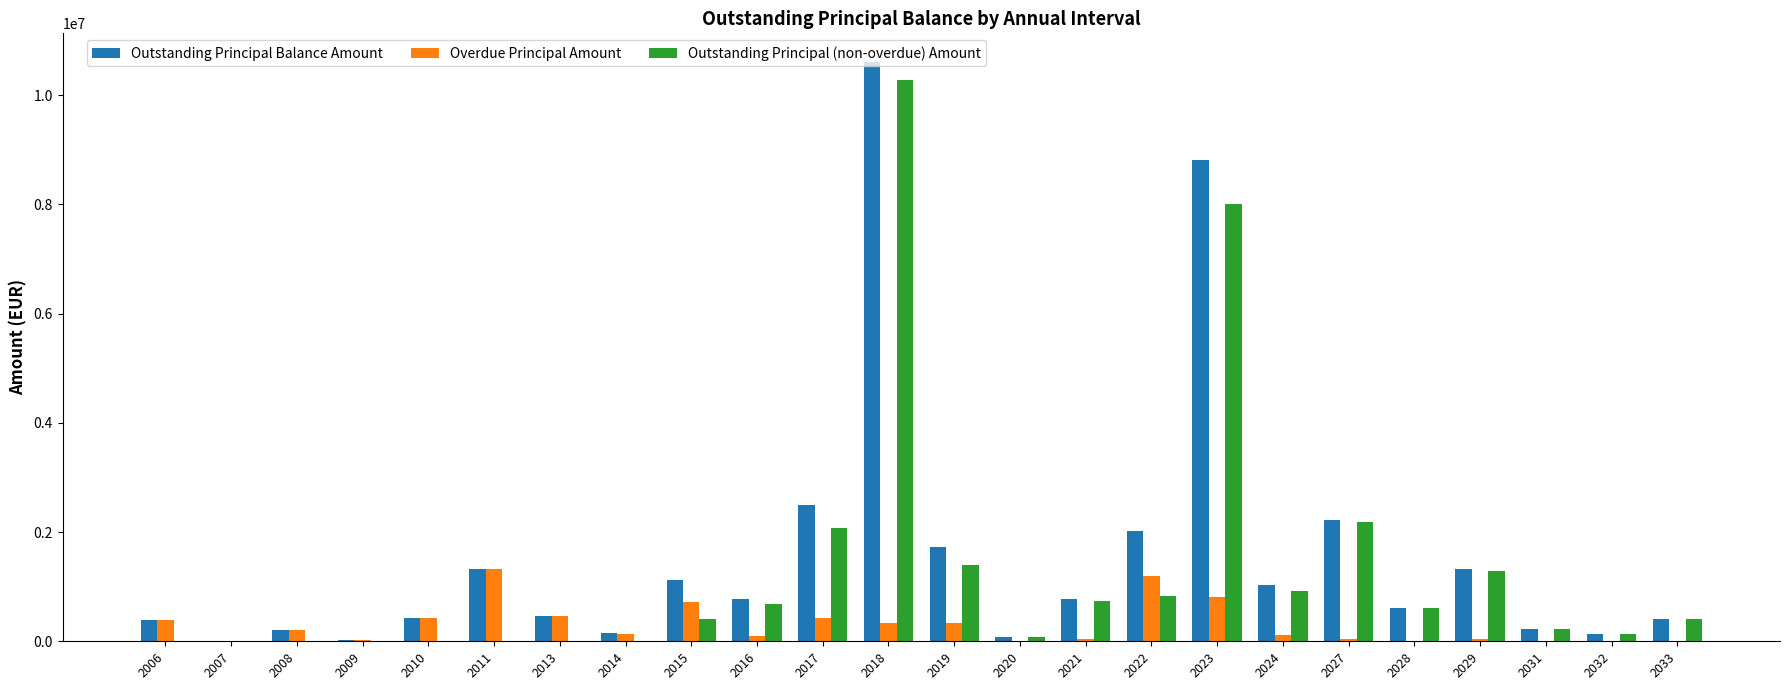

Which series has the widest spread of values?

Outstanding Principal Balance Amount